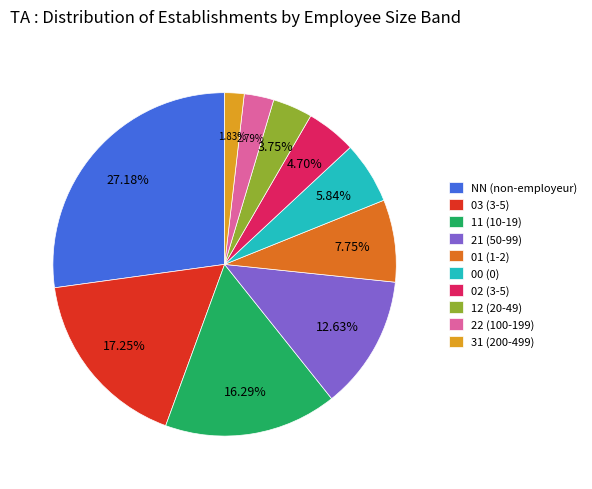

Rank the categories by value from highest to lowest.

NN, 03, 11, 21, 01, 00, 02, 12, 22, 31